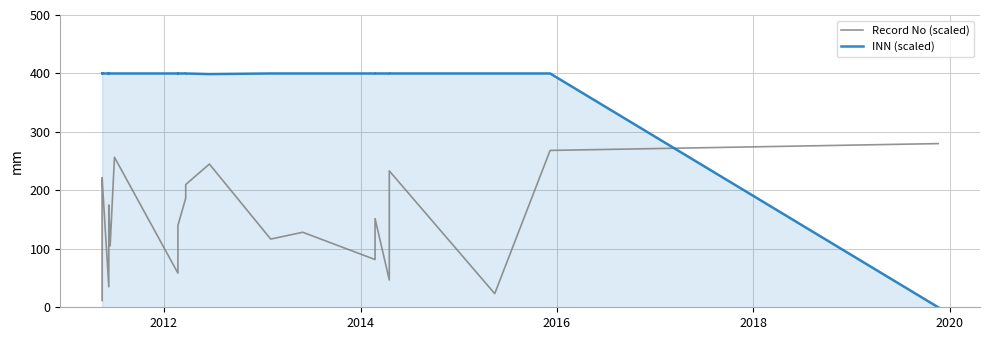

What is the highest value of the Record No (scaled) series?

280.0